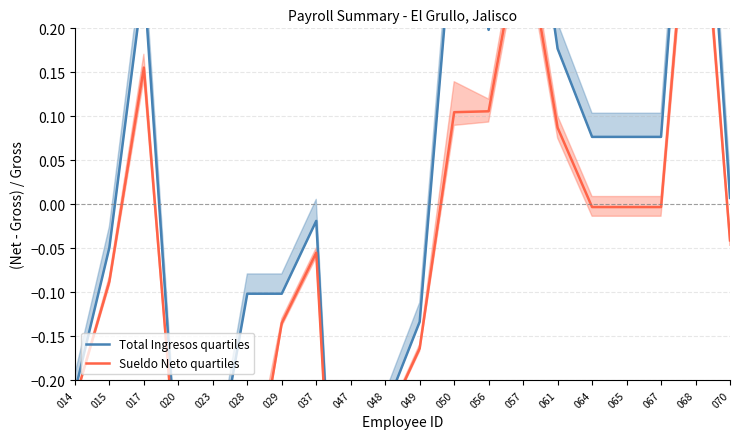

Does the chart have visible grid lines?

Yes